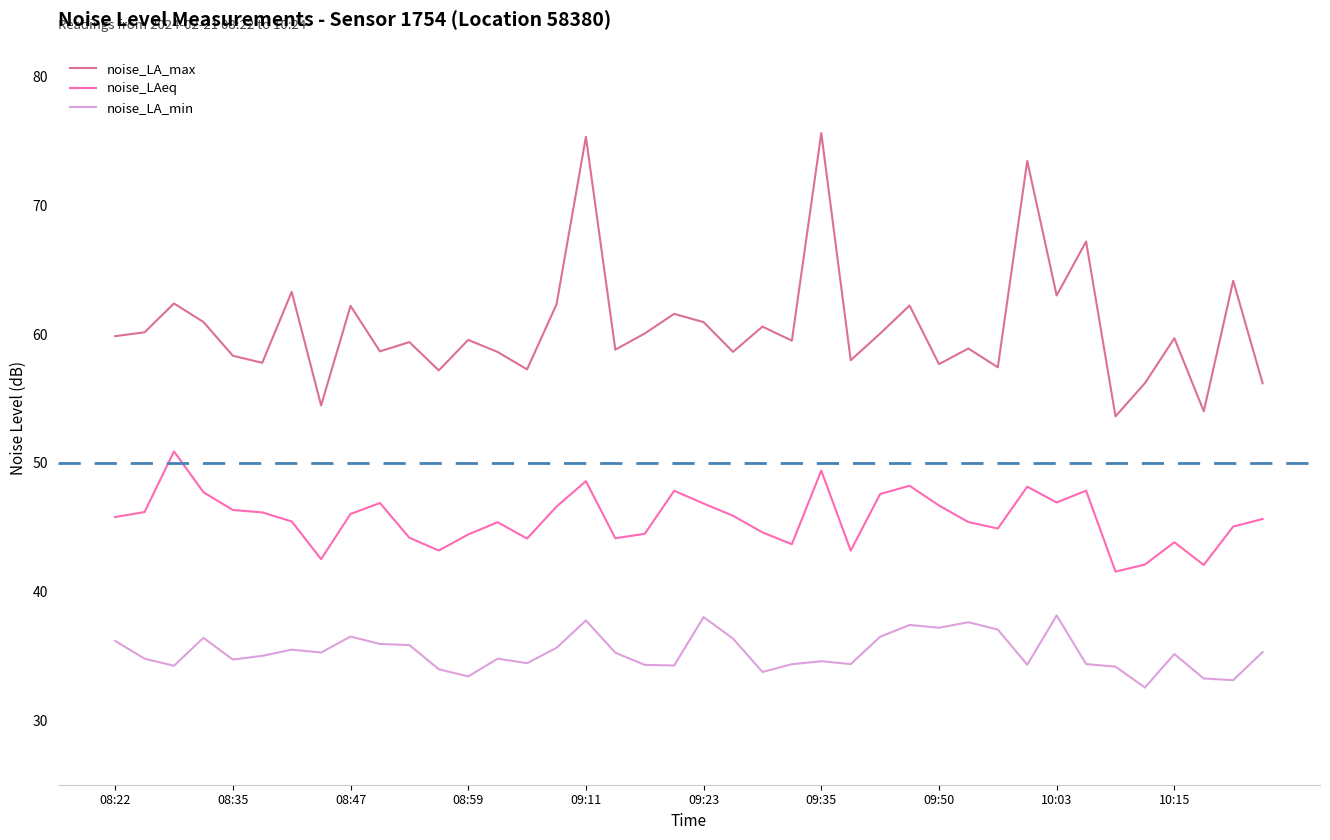

Rank the series by their maximum value, from lowest to highest.

noise_LA_min, noise_LAeq, noise_LA_max